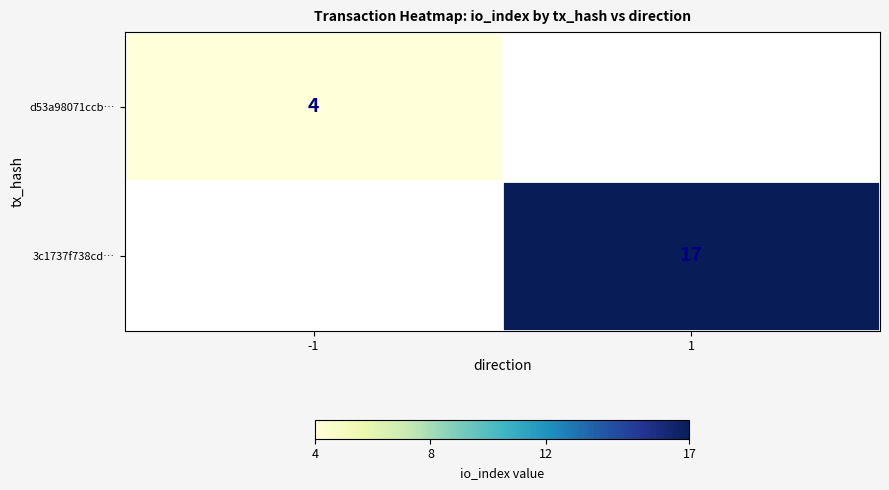

Is the value of d53a98071ccb… at -1 greater than the value of 3c1737f738cd… at 1?

No